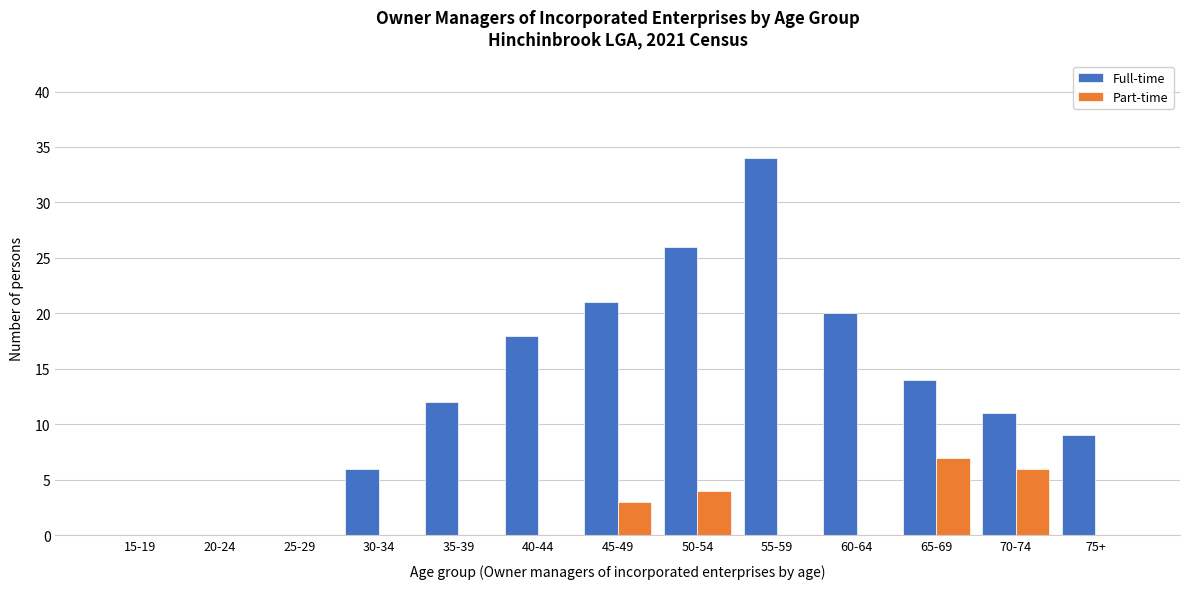

Reading left to right, what are all the values shown in this chart?

Full-time: 15-19=0	20-24=0	25-29=0	30-34=6	35-39=12	40-44=18	45-49=21	50-54=26	55-59=34	60-64=20	65-69=14	70-74=11	75+=9
Part-time: 15-19=0	20-24=0	25-29=0	30-34=0	35-39=0	40-44=0	45-49=3	50-54=4	55-59=0	60-64=0	65-69=7	70-74=6	75+=0